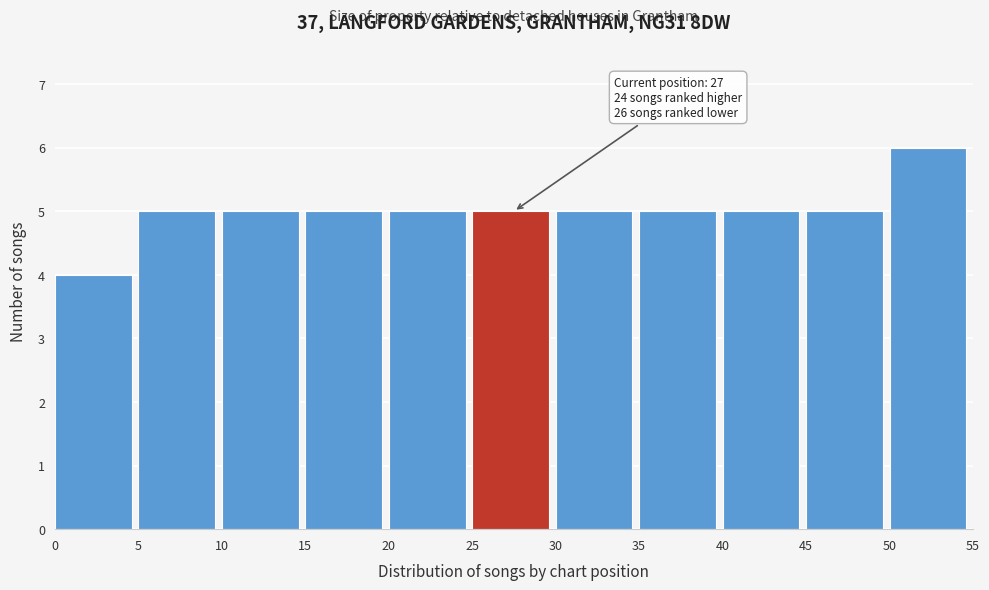

Which range on the x-axis has the tallest bar?

50 to 55